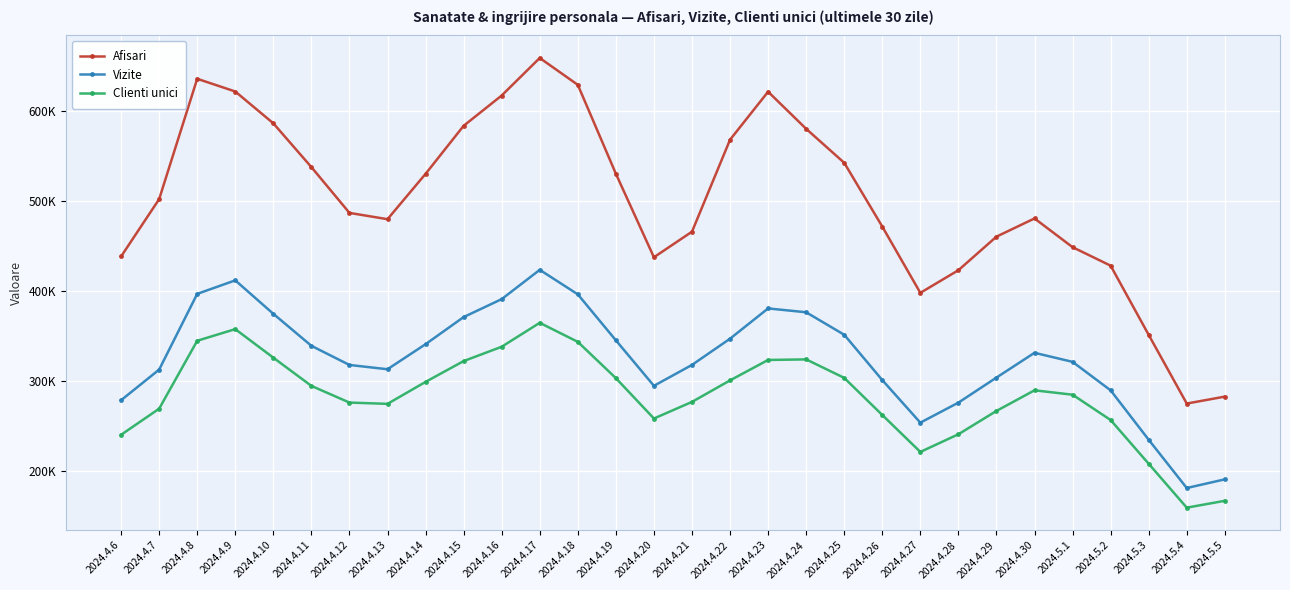

Which series changed the most between 2024.4.17 and 2024.4.25?

Afisari